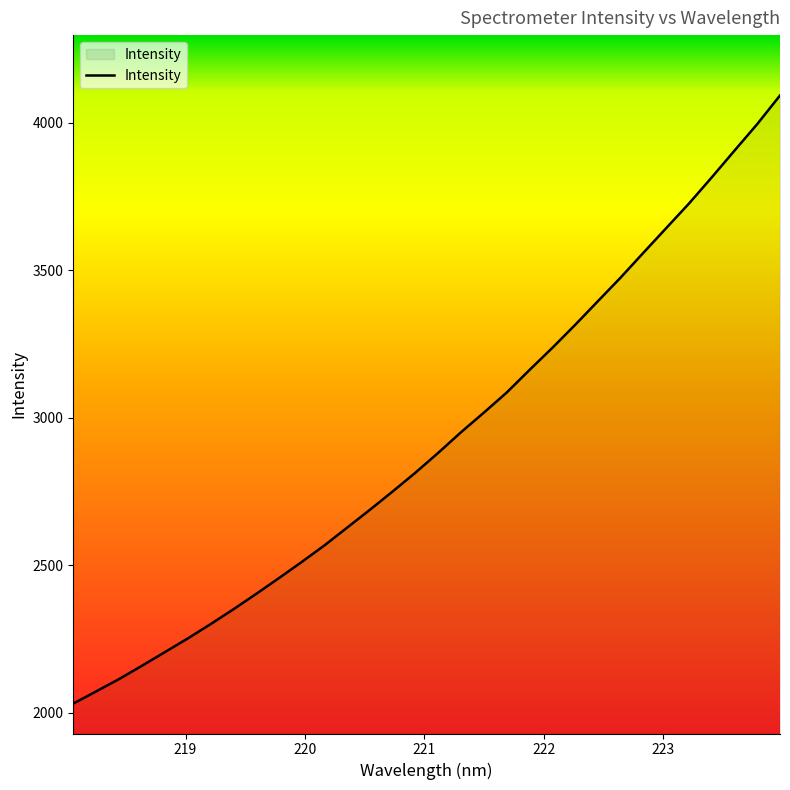

How many lines are shown in the chart?

1